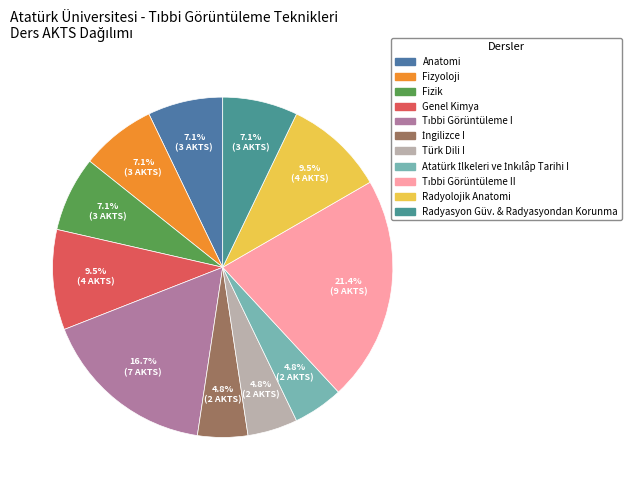

How many segments does this pie chart have?

11